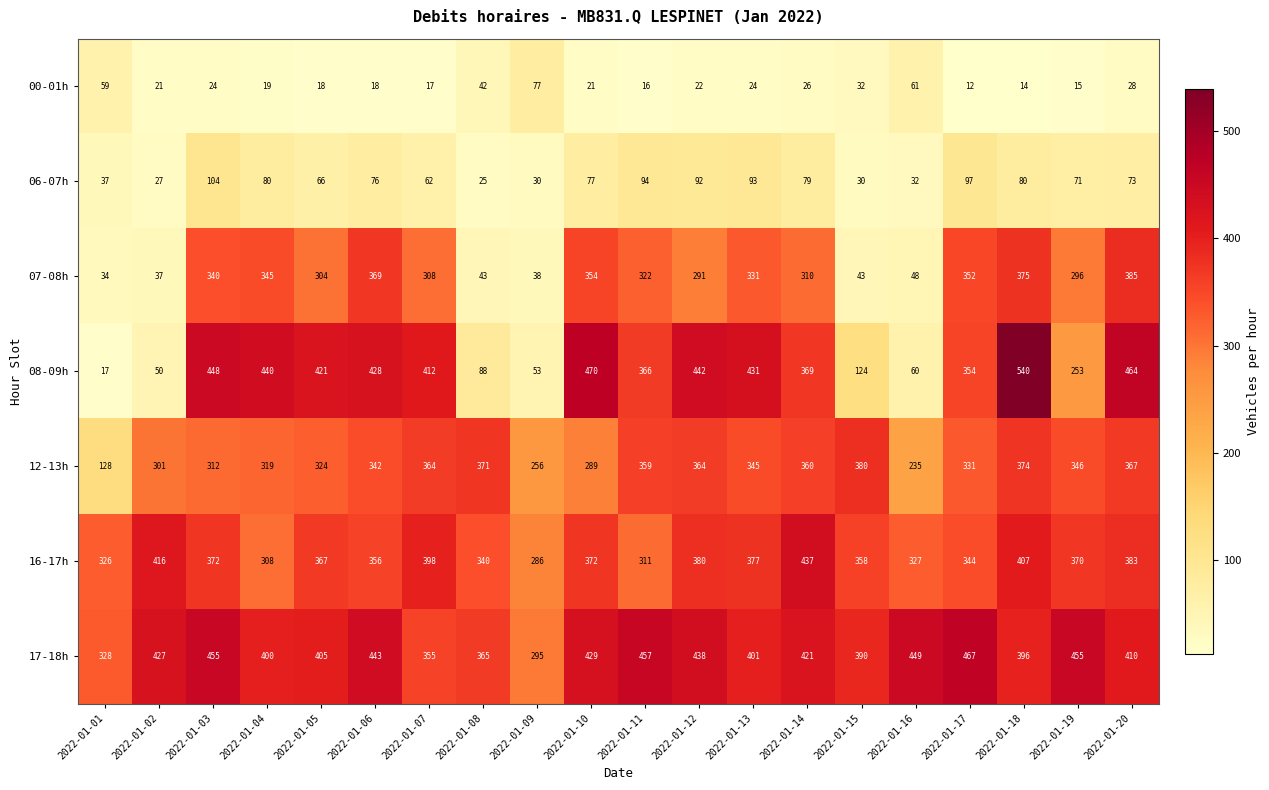

What is the average value of the 12-13h series?

323